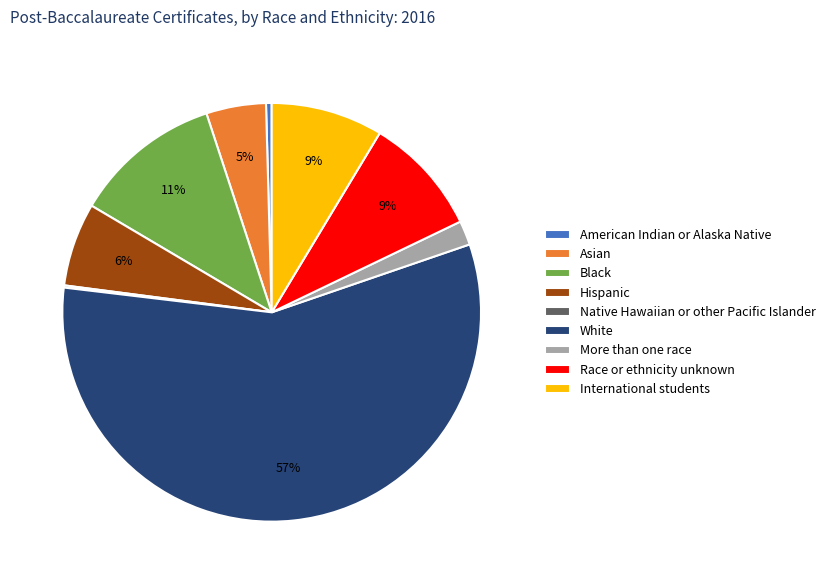

To the nearest percent, what is the difference between the Hispanic and American Indian or Alaska Native slice percentages?

6%